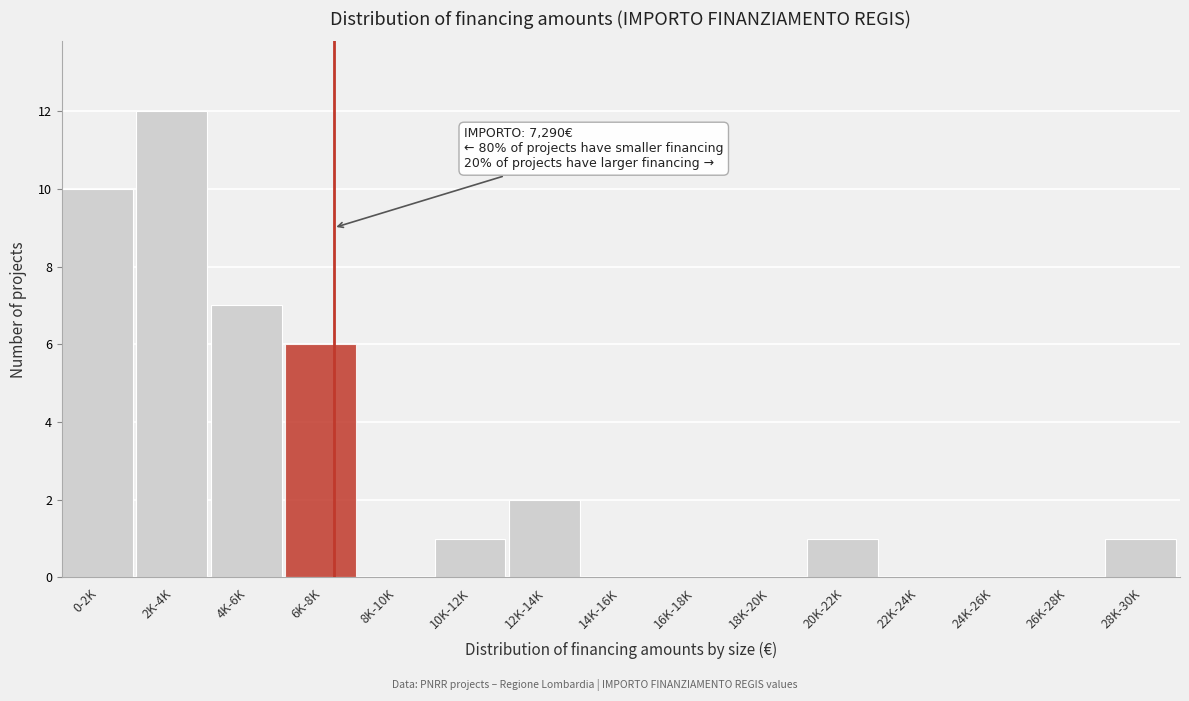

Reading left to right, what are all the values shown in this chart?

0-2K=10	2K-4K=12	4K-6K=7	6K-8K=6	8K-10K=0	10K-12K=1	12K-14K=2	14K-16K=0	16K-18K=0	18K-20K=0	20K-22K=1	22K-24K=0	24K-26K=0	26K-28K=0	28K-30K=1